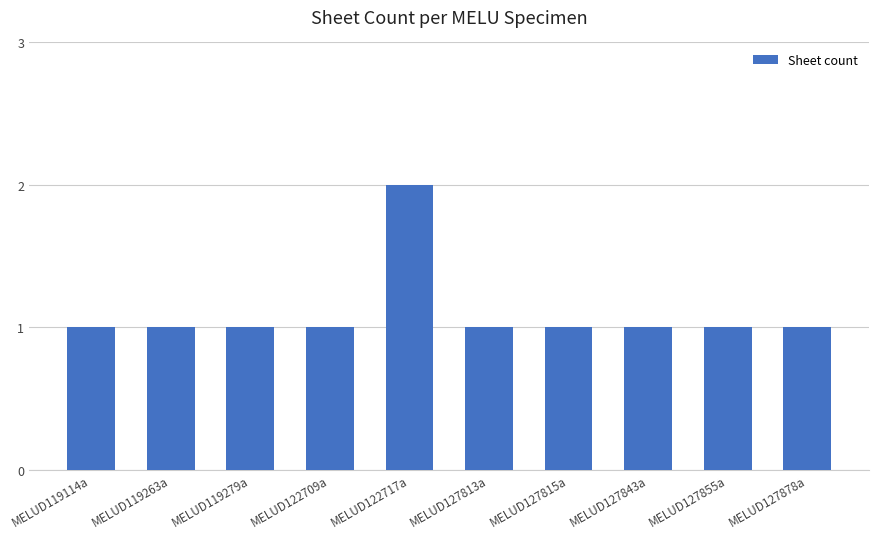

What is the value of the 10th bar from the left?

1